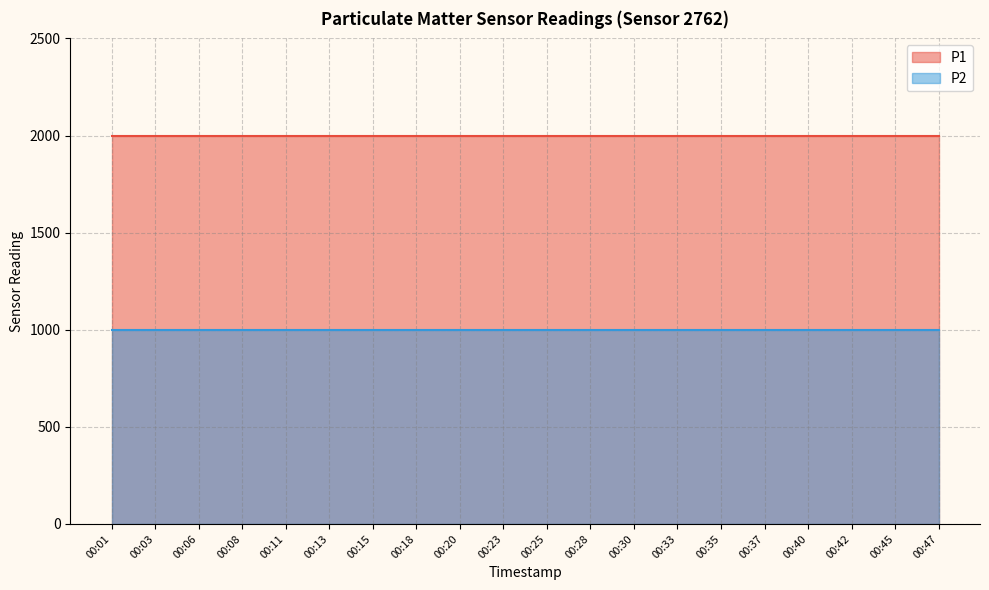

How many categories are shown in the chart?

20